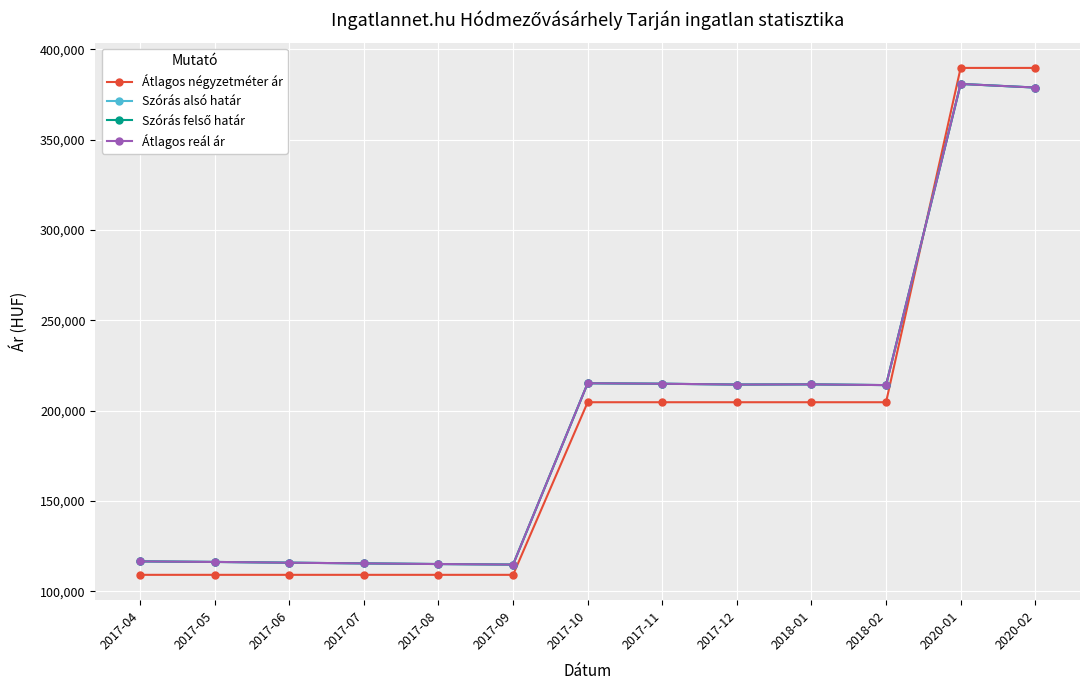

Where do Szórás felső határ and Átlagos négyzetméter ár first cross each other?

2018-02 and 2020-01